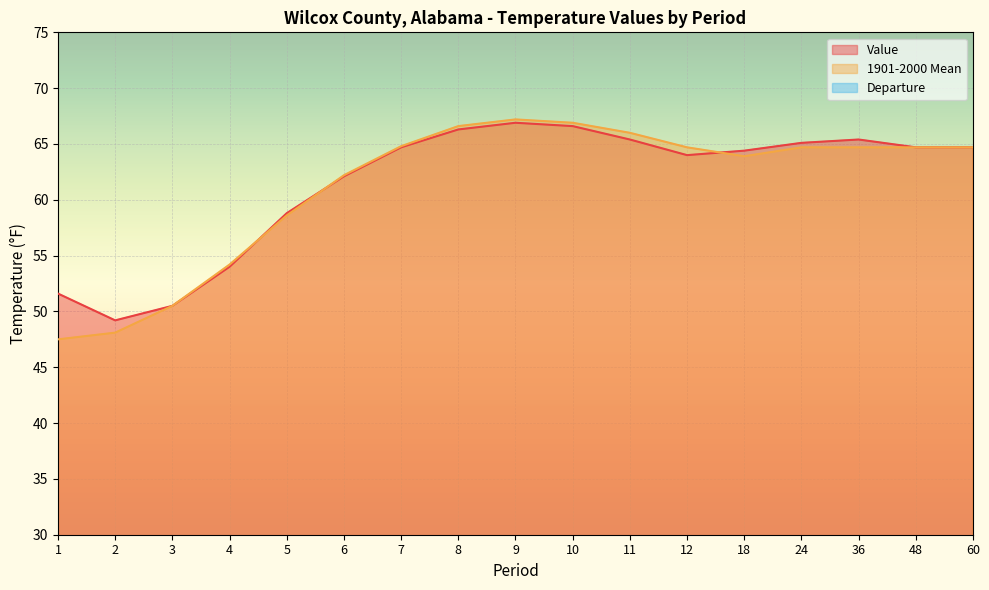

Rank the series by their maximum value, from highest to lowest.

1901-2000 Mean, Value, Departure